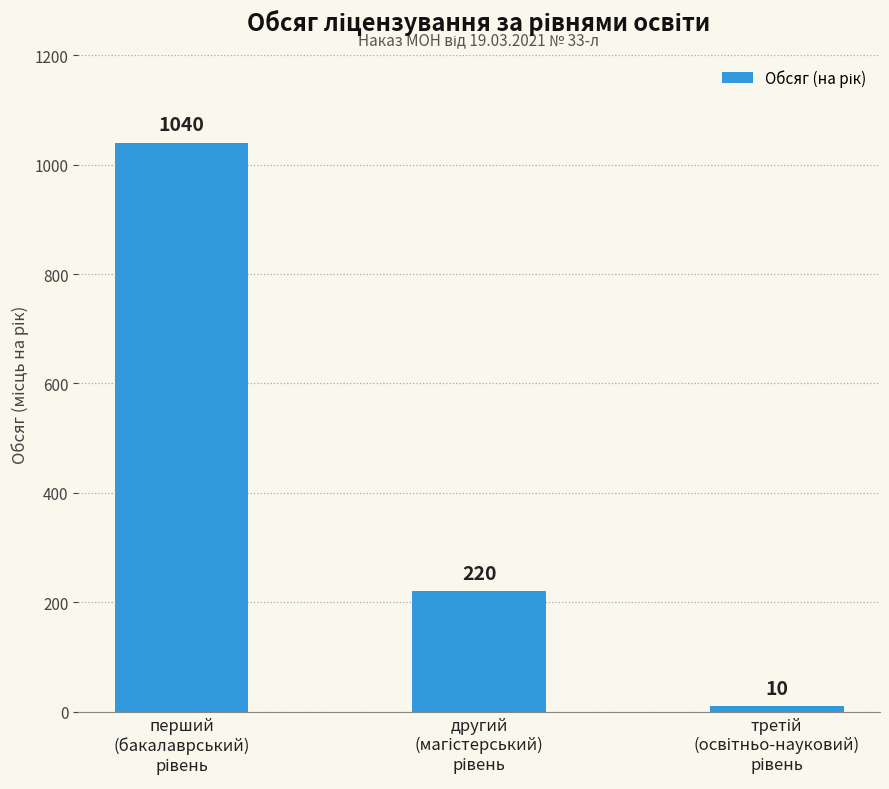

What is the difference between the second highest and minimum values?

210